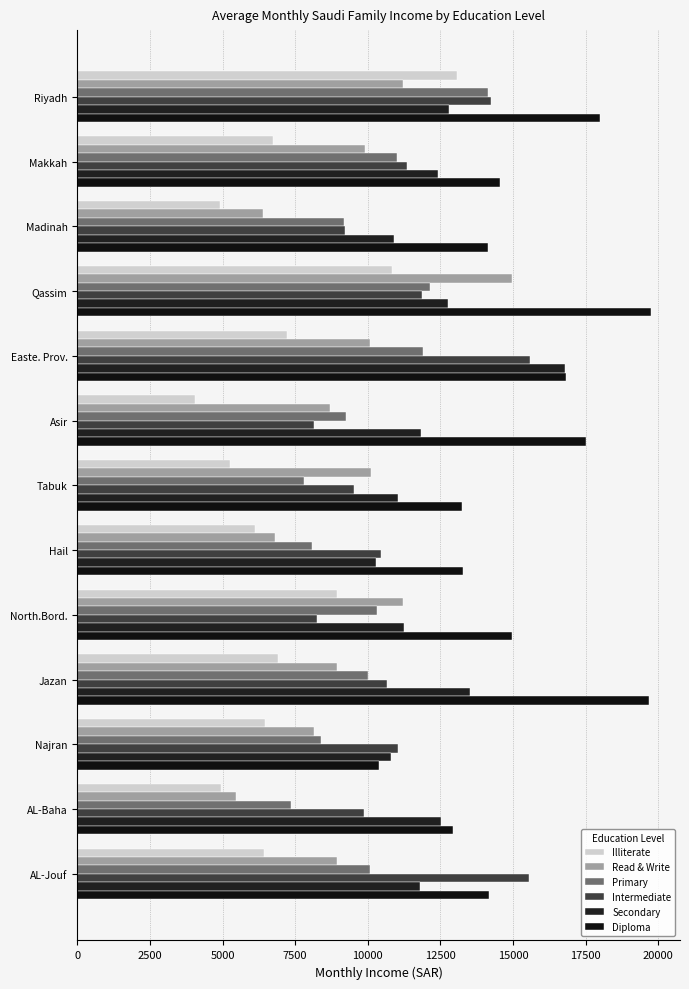

Which series has the largest total across all categories?

Diploma